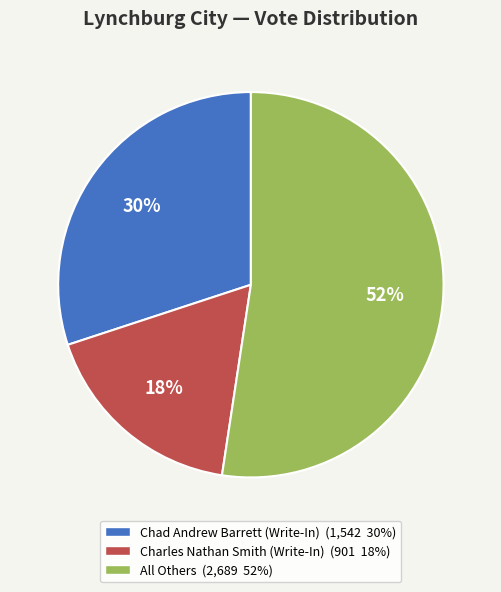

Is there a majority slice in this chart?

Yes